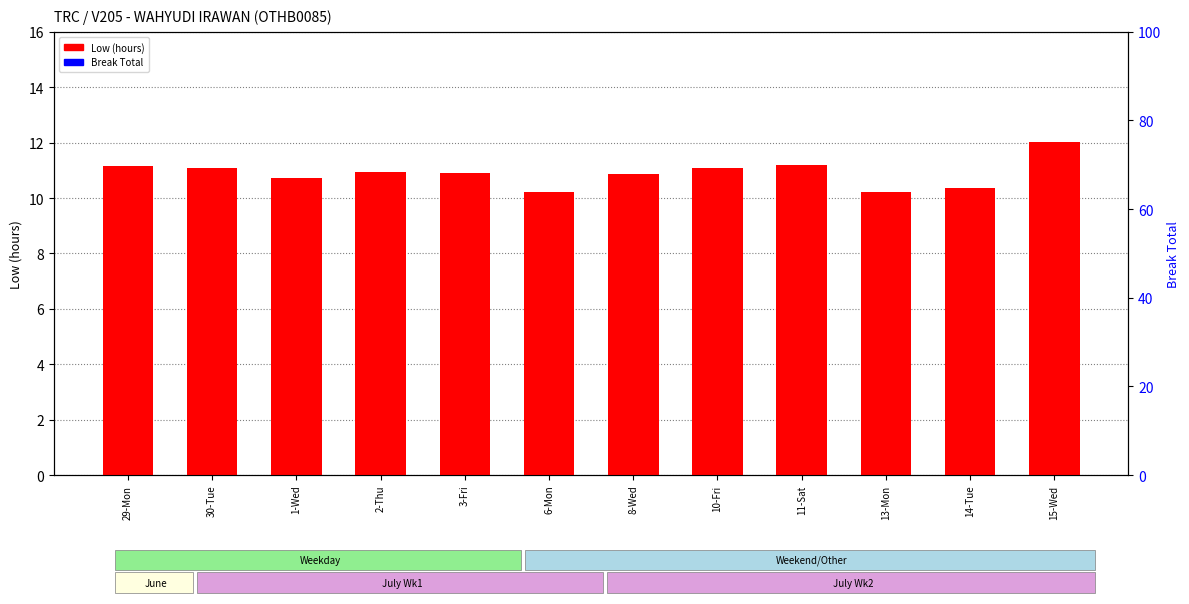

Reading right to left, what are all the values shown in this chart?

Low (hours): 15-Wed=12.0	14-Tue=10.4	13-Mon=10.2	11-Sat=11.2	10-Fri=11.1	8-Wed=10.9	6-Mon=10.2	3-Fri=10.9	2-Thu=10.9	1-Wed=10.7	30-Tue=11.1	29-Mon=11.2
Break Total: 15-Wed=0.0	14-Tue=0.0	13-Mon=0.0	11-Sat=0.0	10-Fri=0.0	8-Wed=0.0	6-Mon=0.0	3-Fri=0.0	2-Thu=0.0	1-Wed=0.0	30-Tue=0.0	29-Mon=0.0